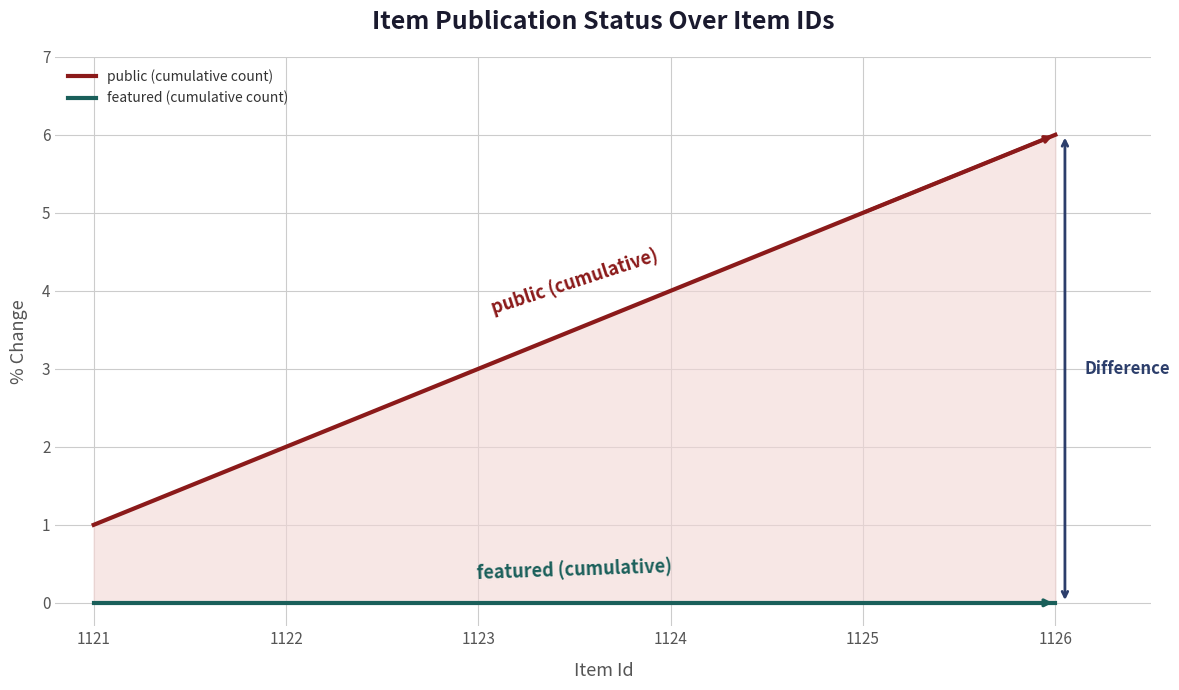

True or false: featured (cumulative count) and public (cumulative count) intersect in this chart.

False